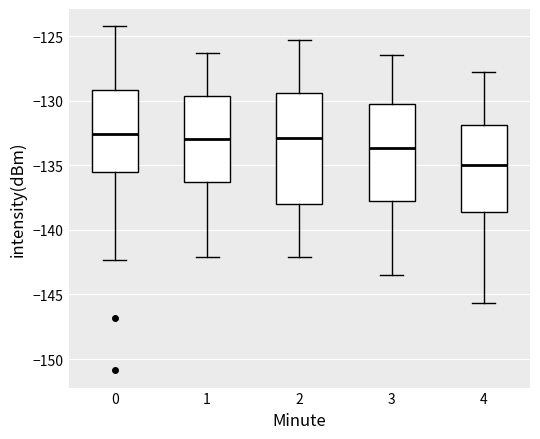

Comparing the boxes themselves (not the whiskers), which one is the tallest?

2